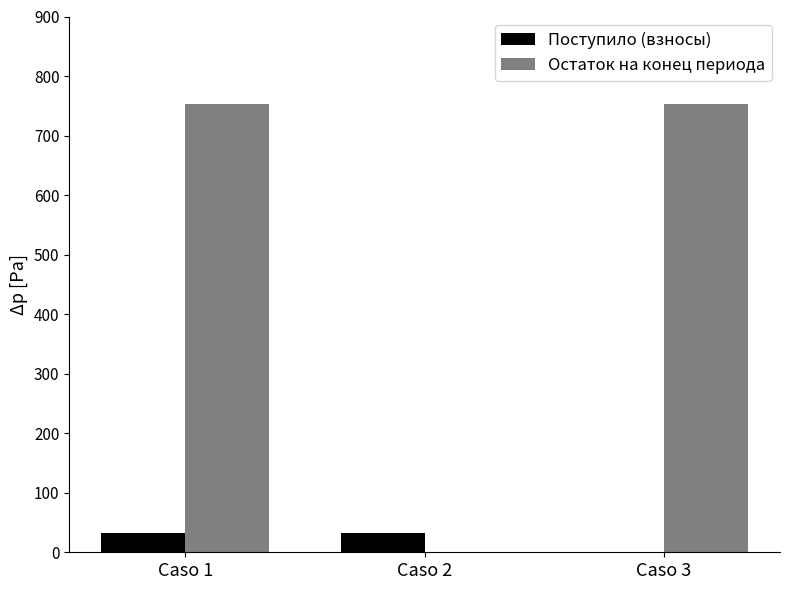

What is the maximum value shown in the chart?

753.2